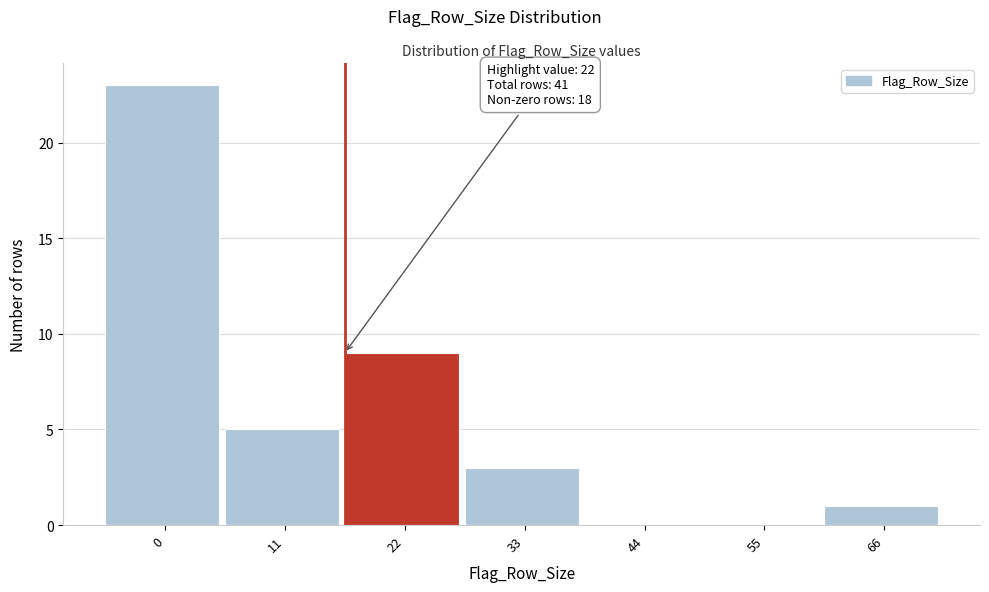

Reading left to right, extract all data points from this chart.

0=23	11=5	22=9	33=3	44=0	55=0	66=1